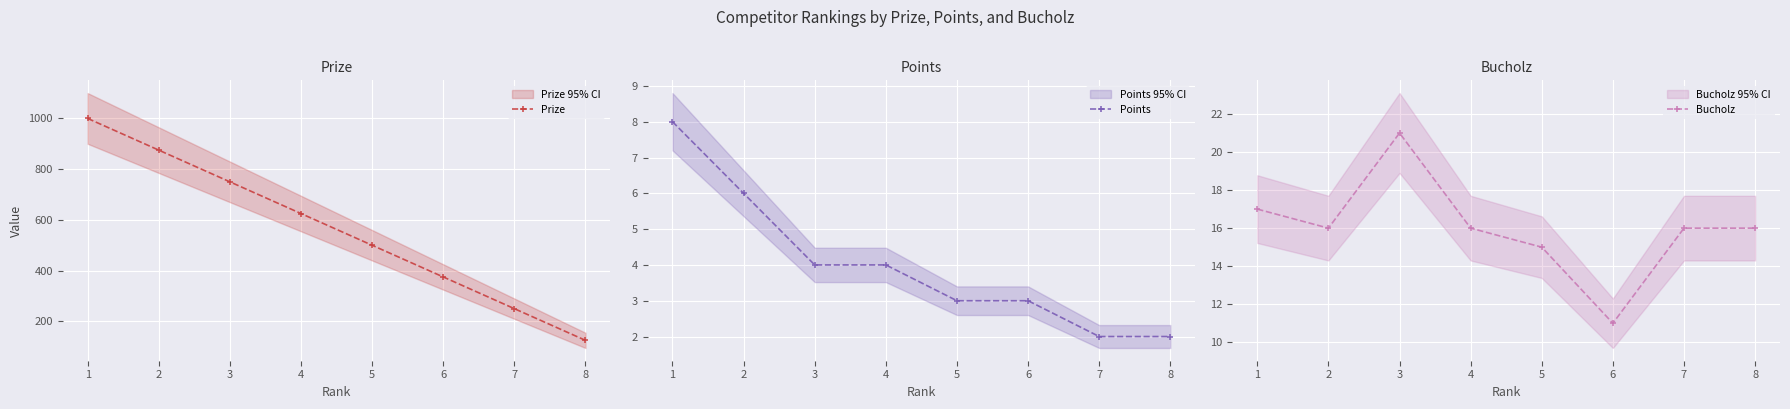

How many interior local peaks does the Bucholz series have?

1